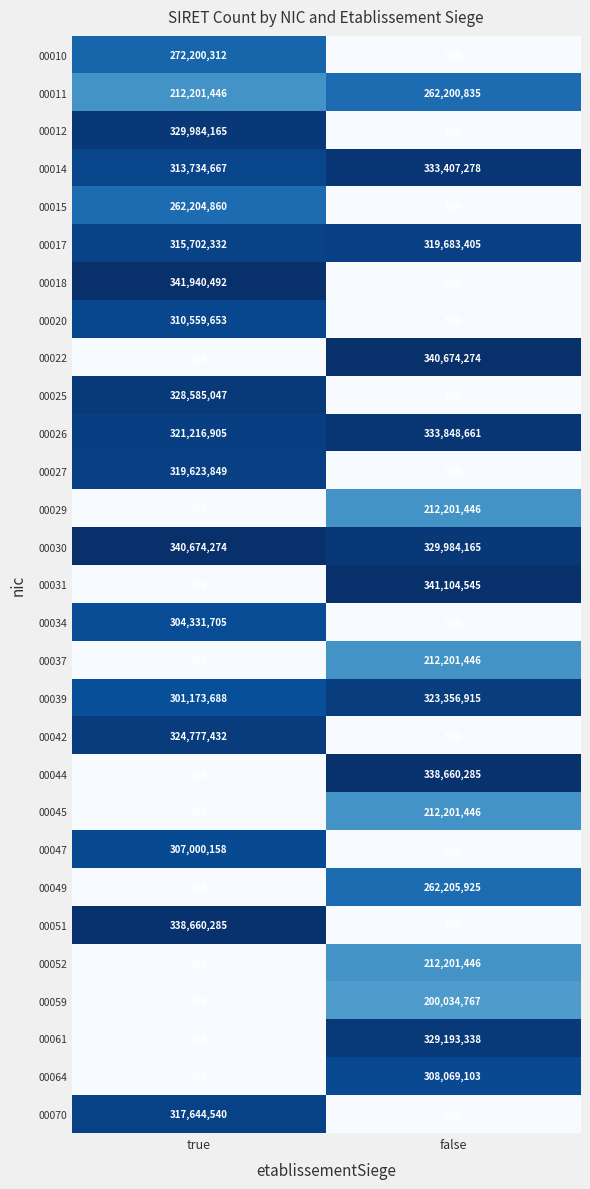

What is the sum of the 00030 values at false and true?

670658439